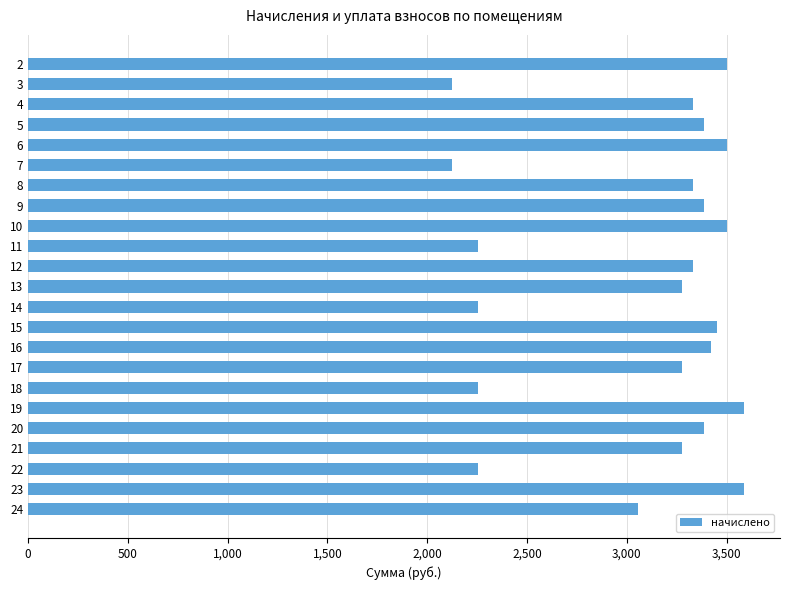

Which has a higher value, 13 or 10?

10